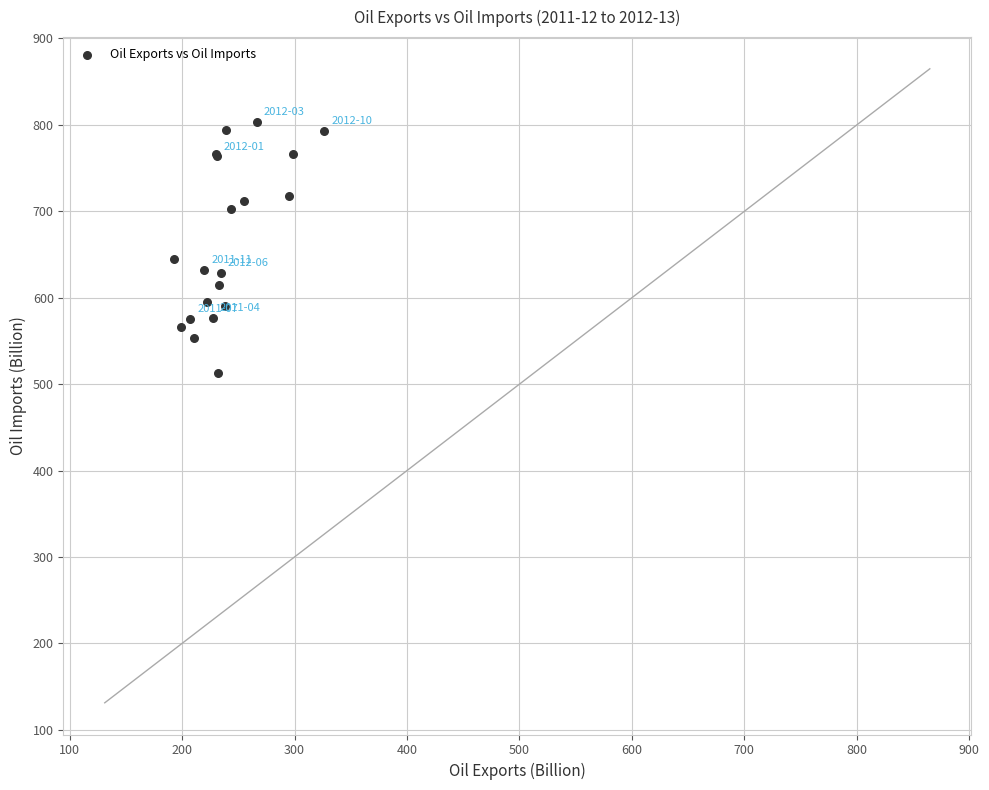

What Y value in the scatter plot is closest to 658?

645.1